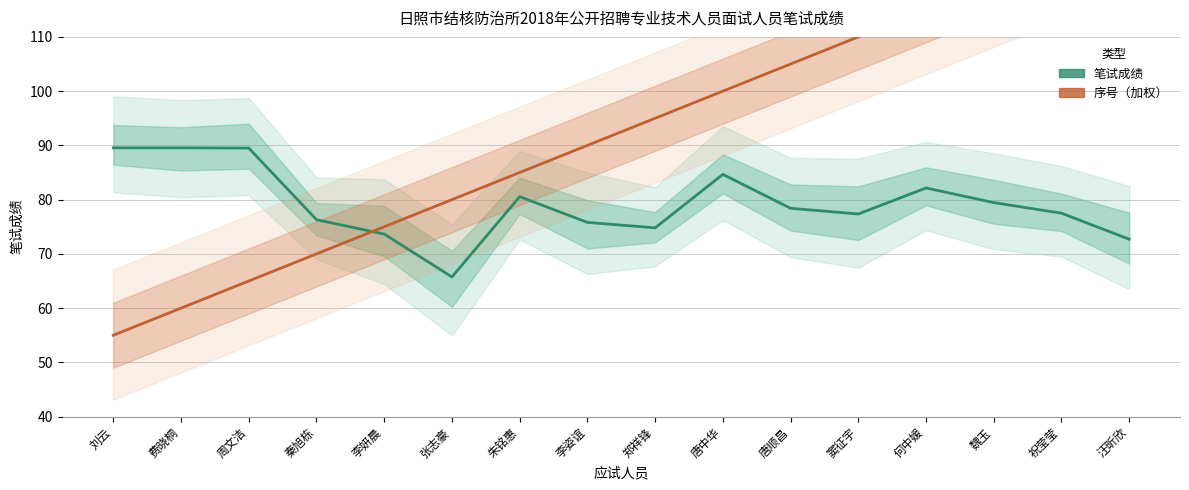

Rank the series by their maximum value, from lowest to highest.

笔试成绩, 序号（加权）